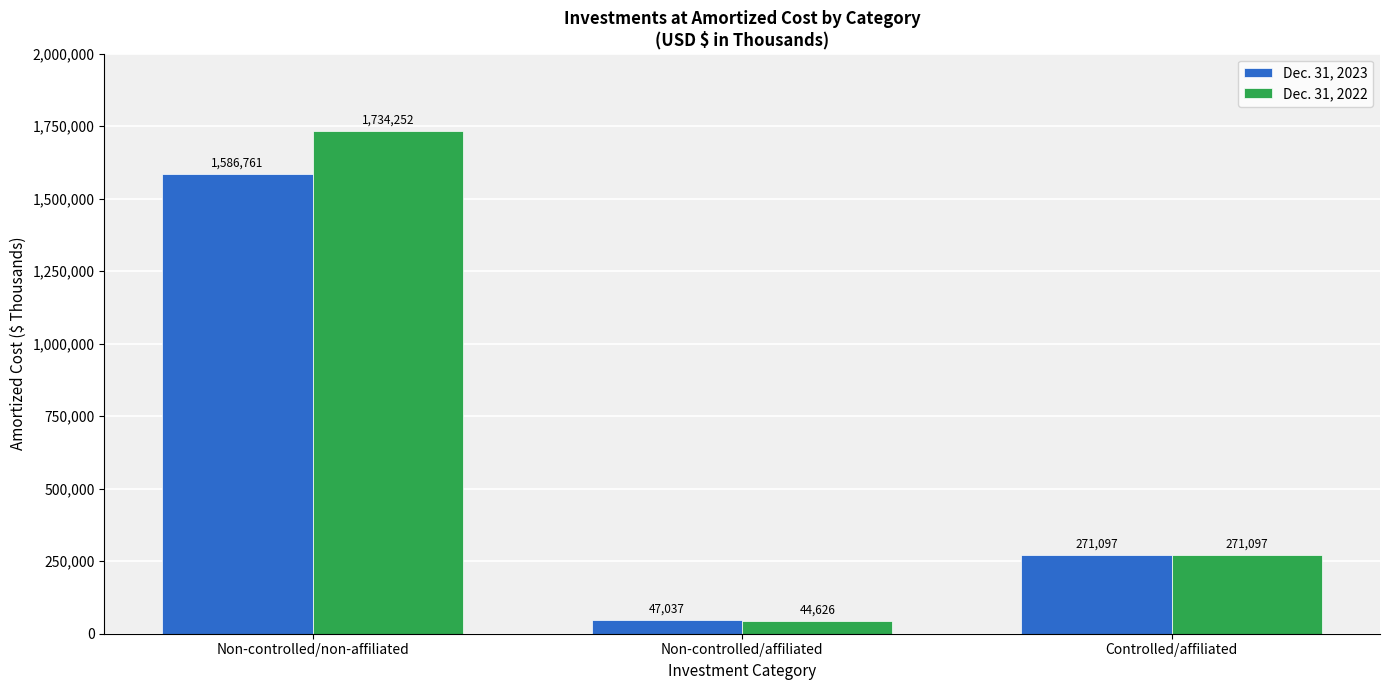

What is the difference between the maximum and second lowest values in the Dec. 31, 2022 series?

1463155